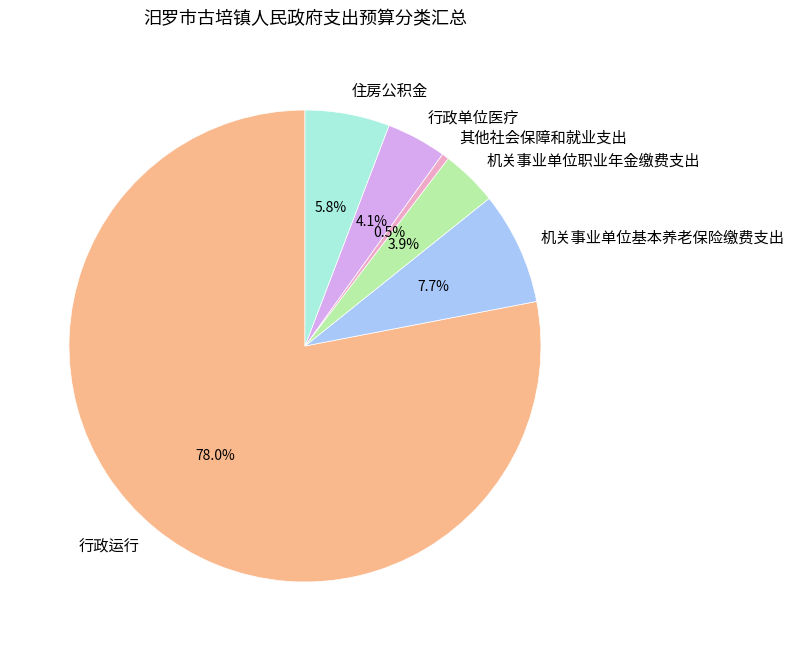

Is there a majority slice in this chart?

Yes